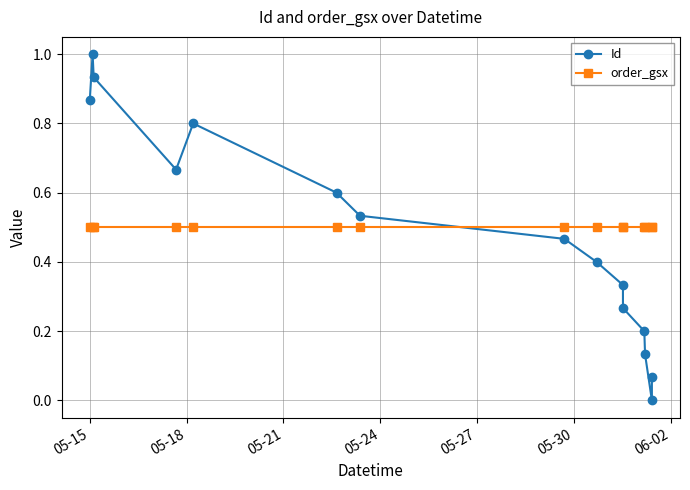

At how many categories does at least one series exceed 0?

15